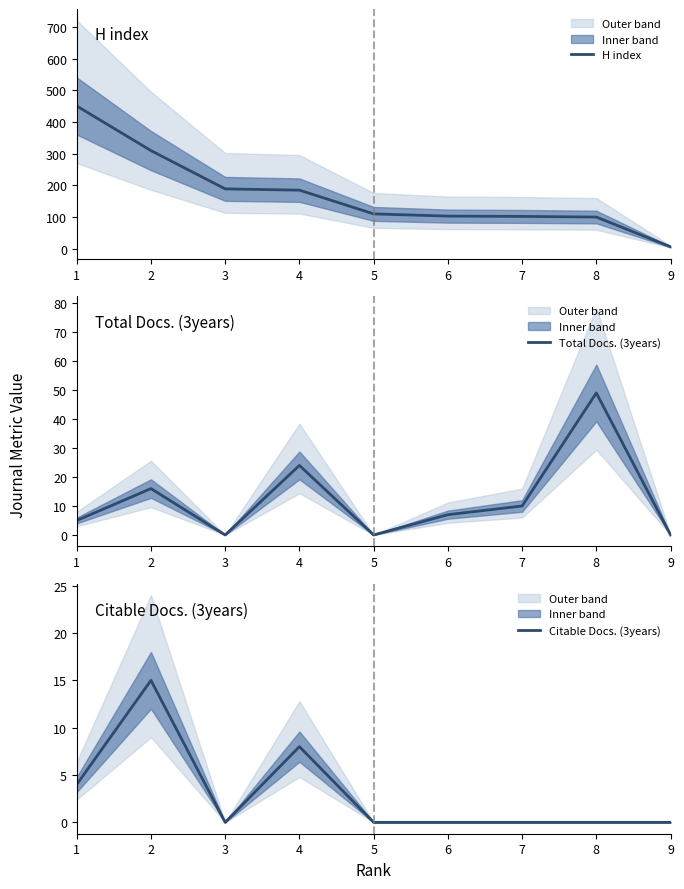

How many values in the Citable Docs. (3years) series exceed 0?

3